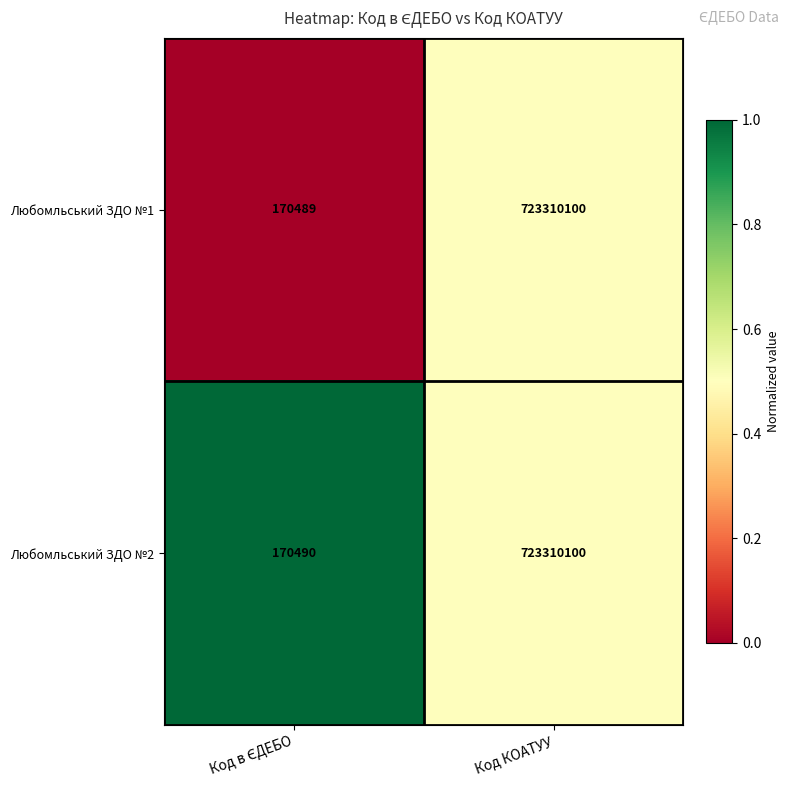

What is the difference between the maximum and minimum values in the Любомльський ЗДО №2 series?

723139610